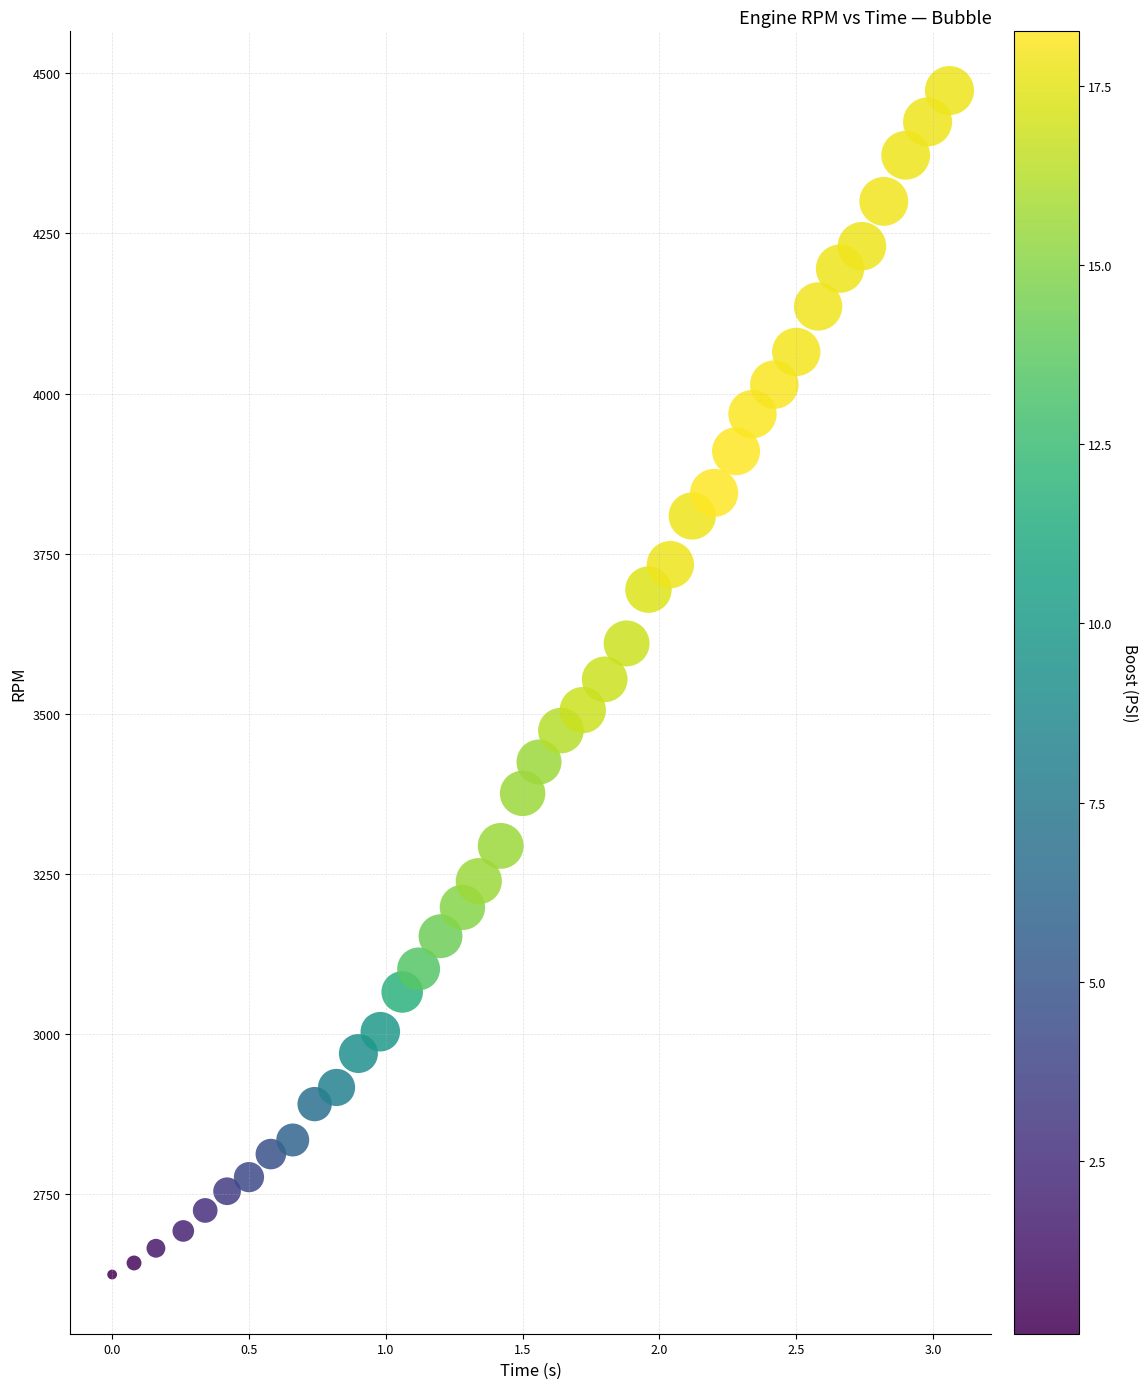

Count the number of points in this scatter plot.

40